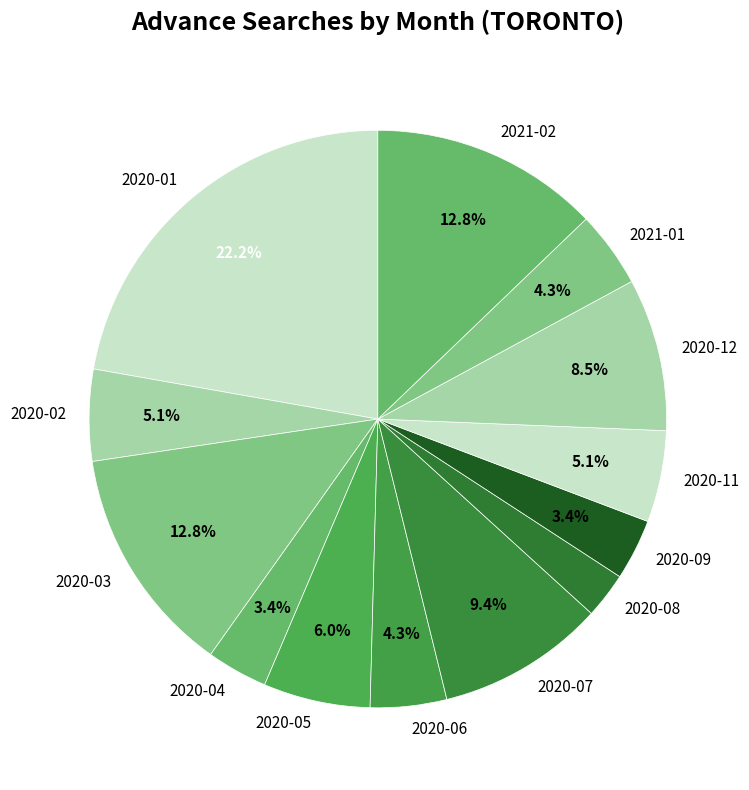

Which slice is the largest?

2020-01